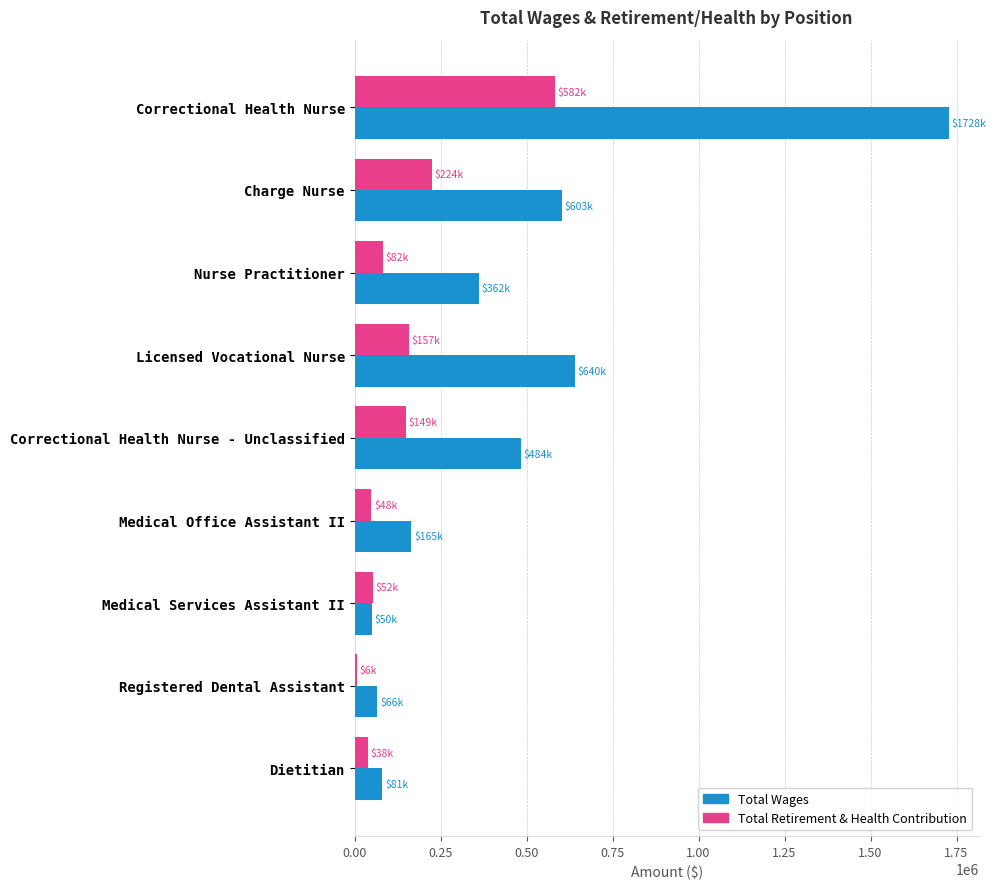

Which series has the largest total across all categories?

Total Wages